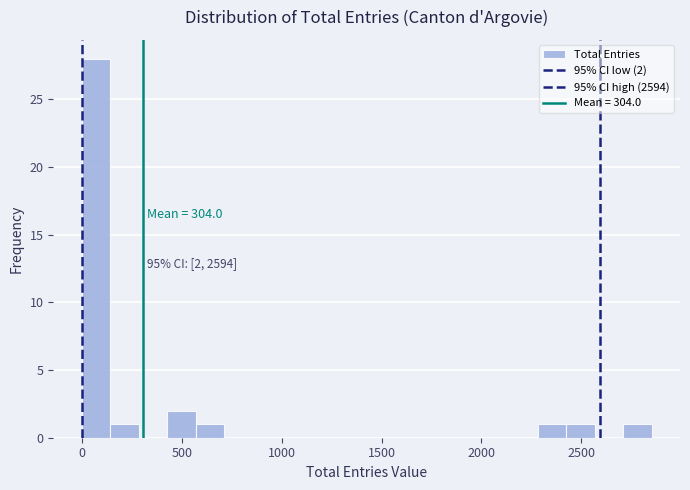

Around what value on the x-axis is the tallest bar? Give the approximate position of its centre, as read against the axis.

50